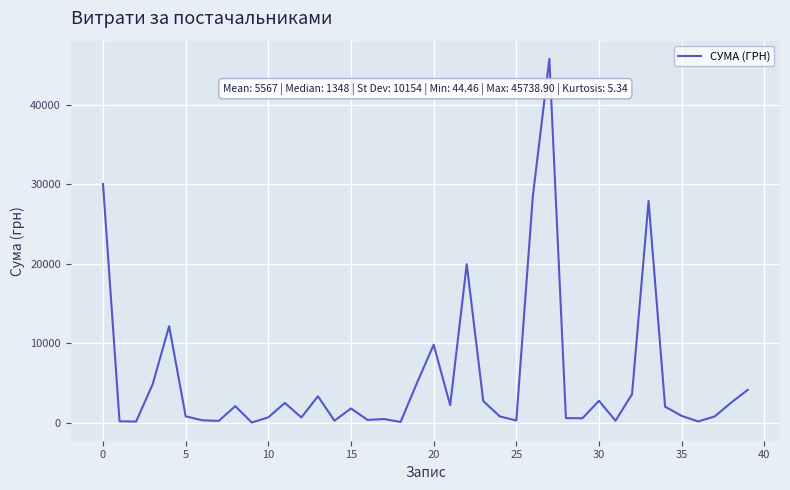

What is the difference between the maximum and minimum values?

45694.4